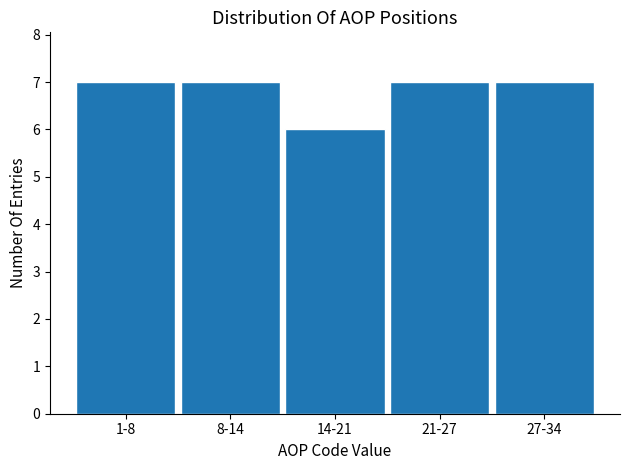

Reading left to right, what are all the values shown in this chart?

7	7	6	7	7